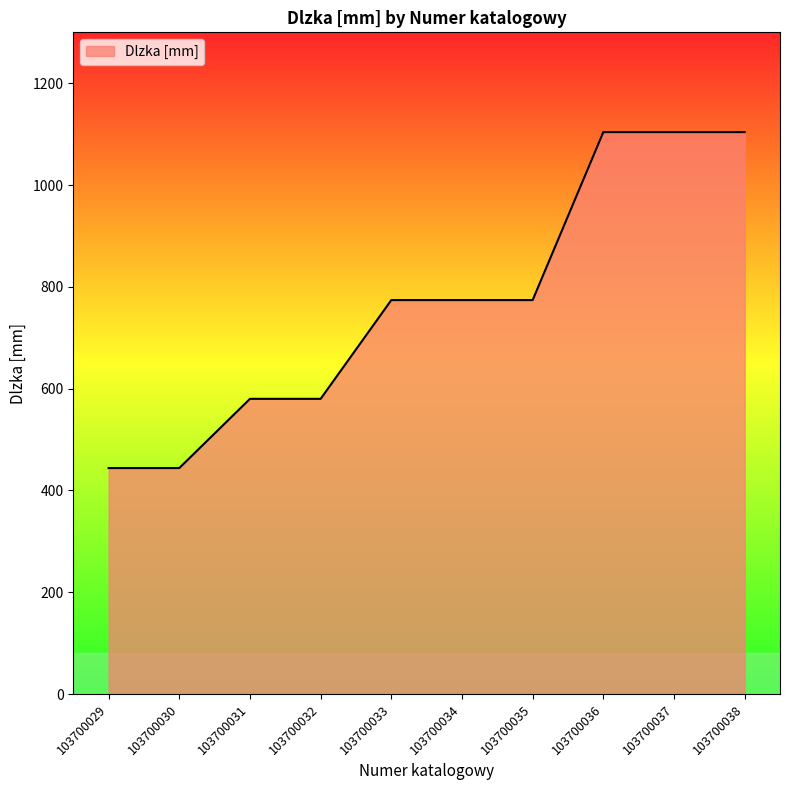

What is the change in value from 103700032 to 103700033?

+194